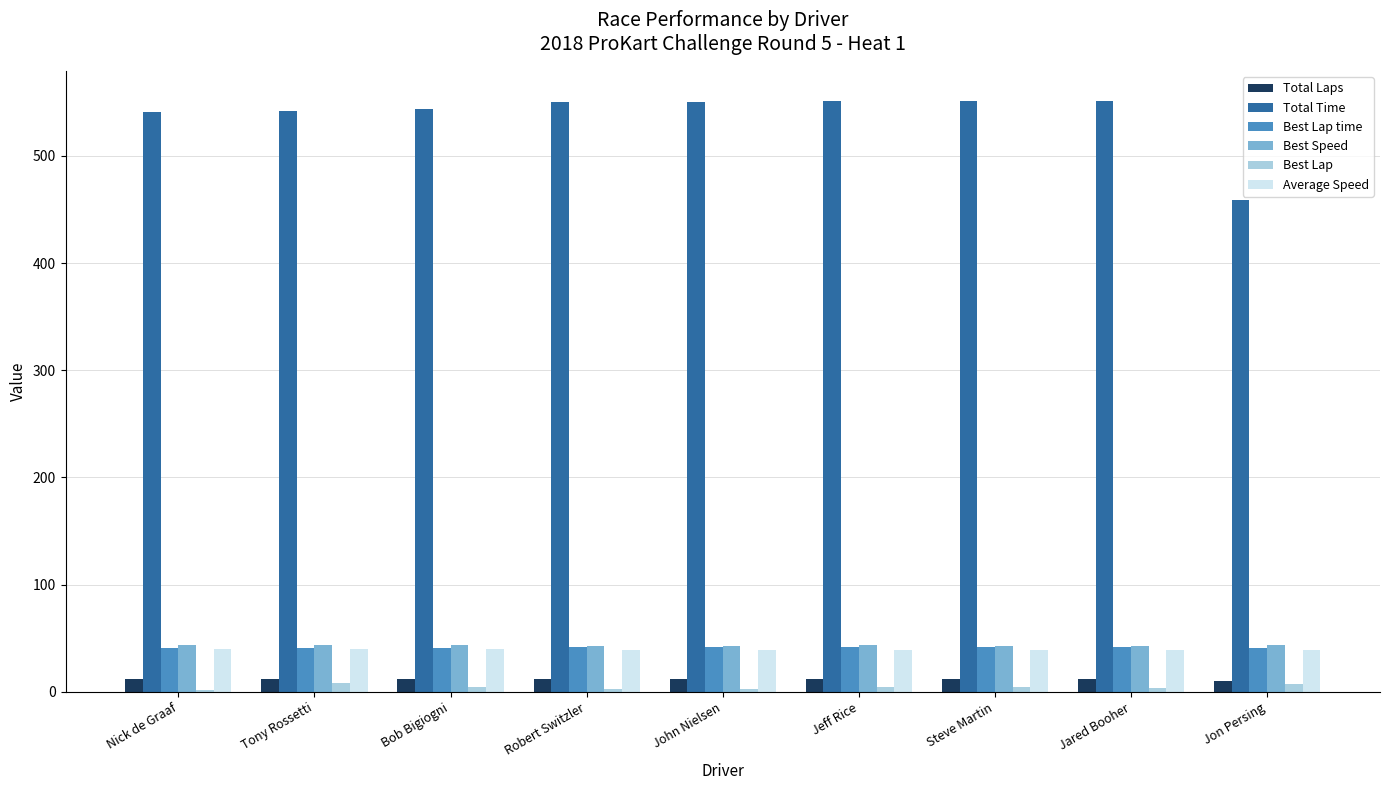

What position from the right is Robert Switzler?

6